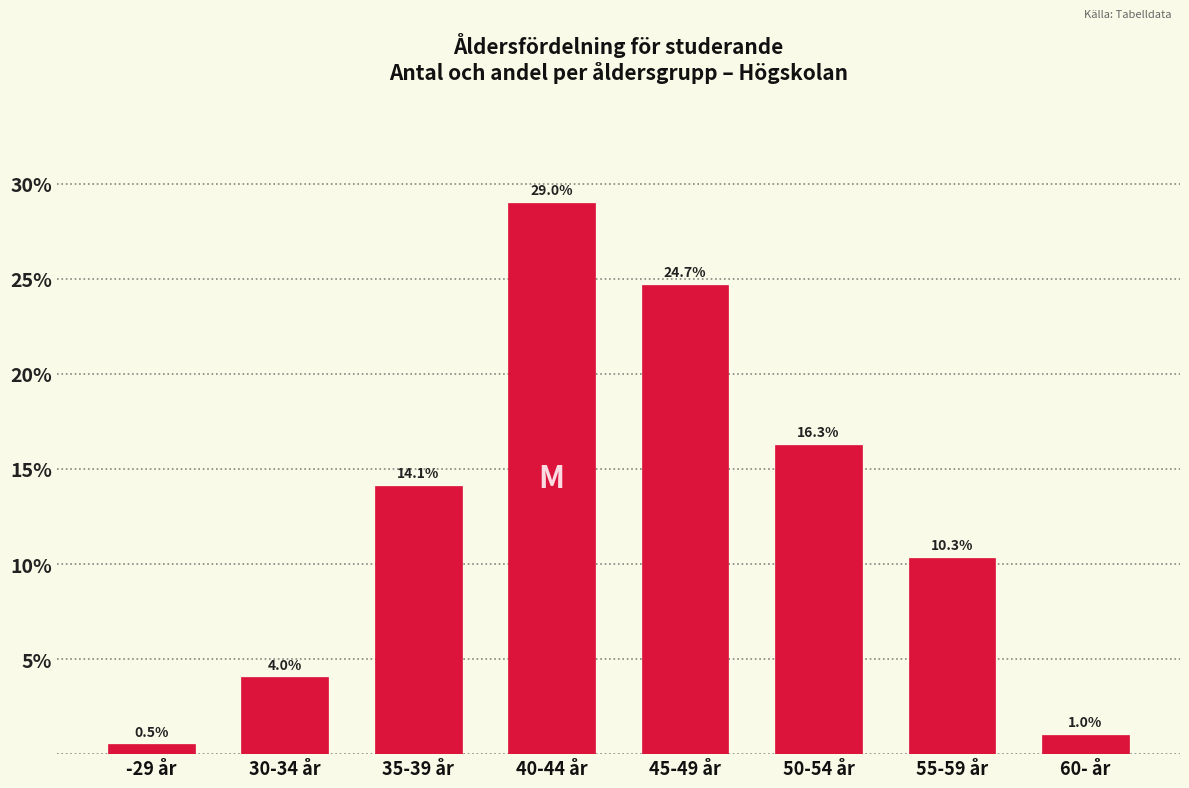

Reading left to right, transcribe all the data shown in this chart.

0.5	4.0	14.1	29.0	24.7	16.3	10.3	1.0